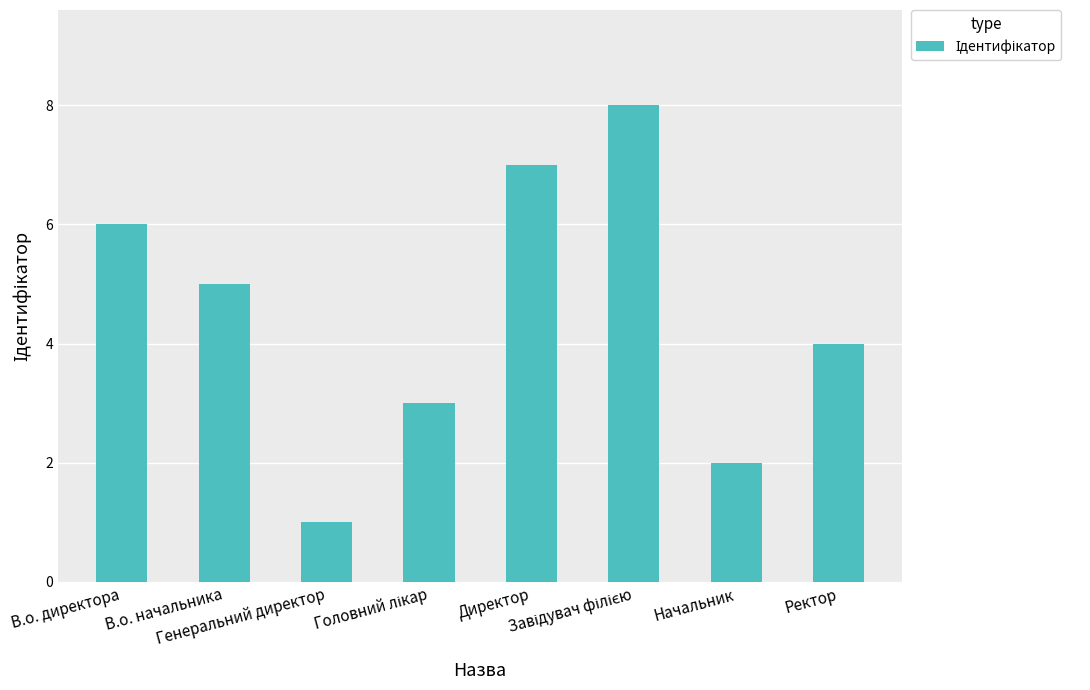

What is the maximum value shown in the chart?

8